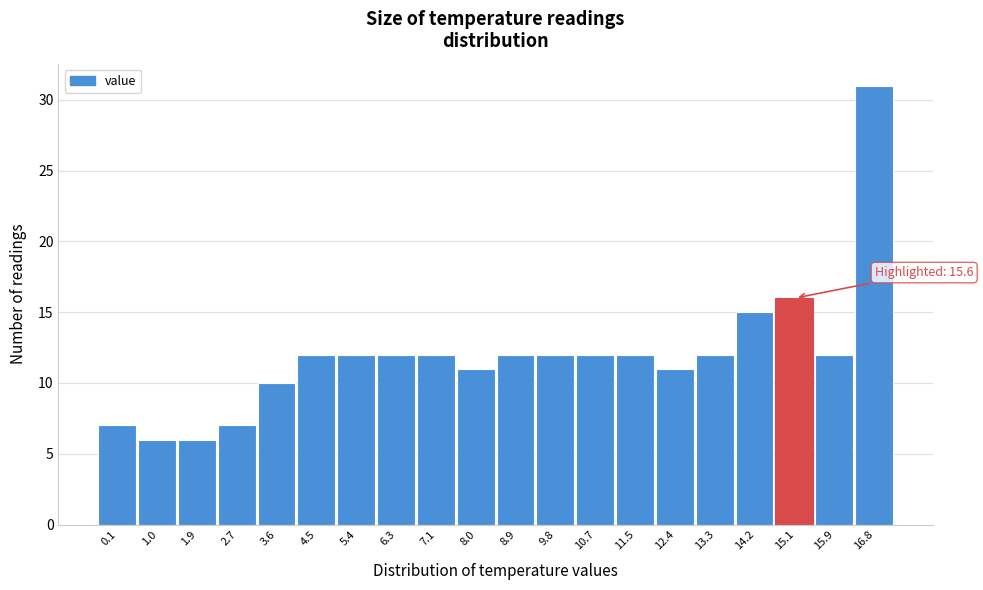

Reading left to right, transcribe all the data shown in this chart.

7	6	6	7	10	12	12	12	12	11	12	12	12	12	11	12	15	16	12	31